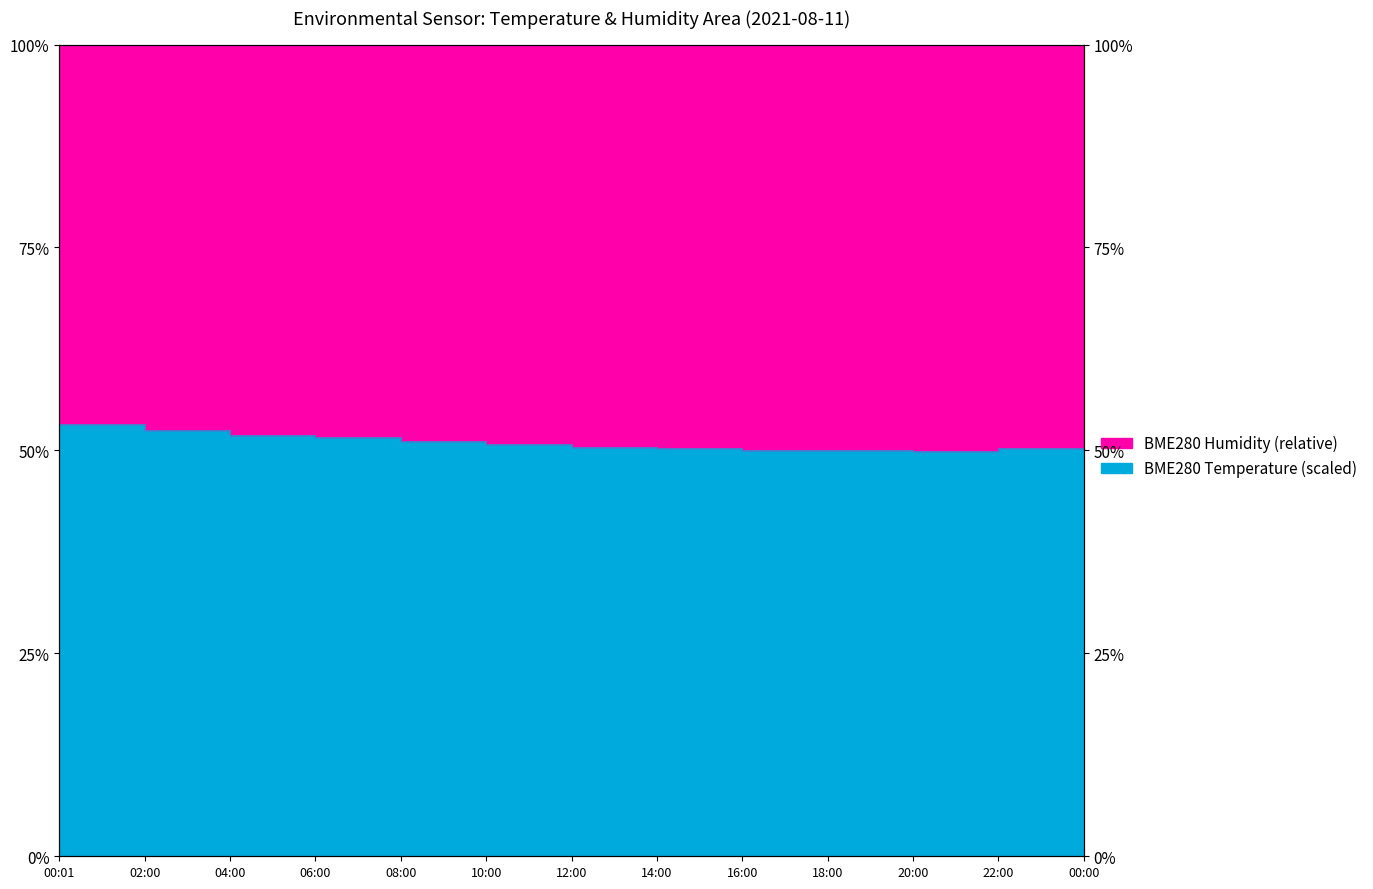

What is the smallest value displayed?

49.9